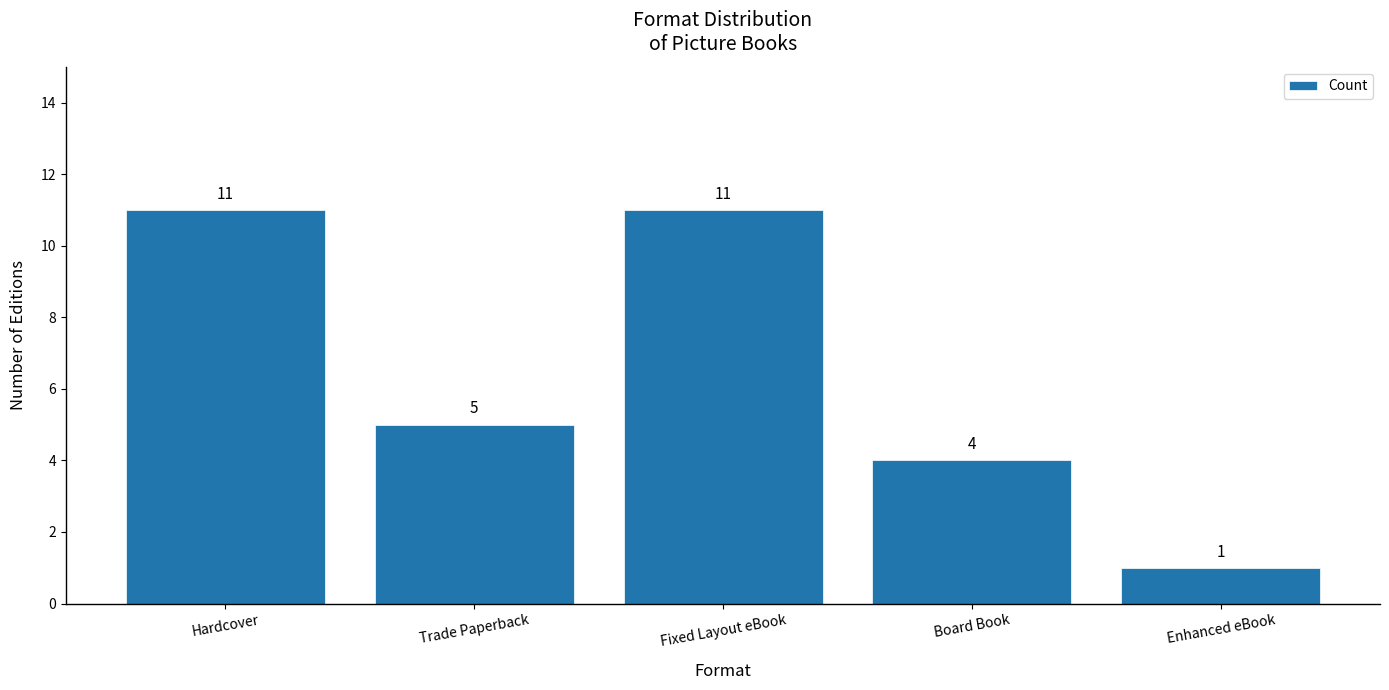

Where does the data first go above 5?

Hardcover